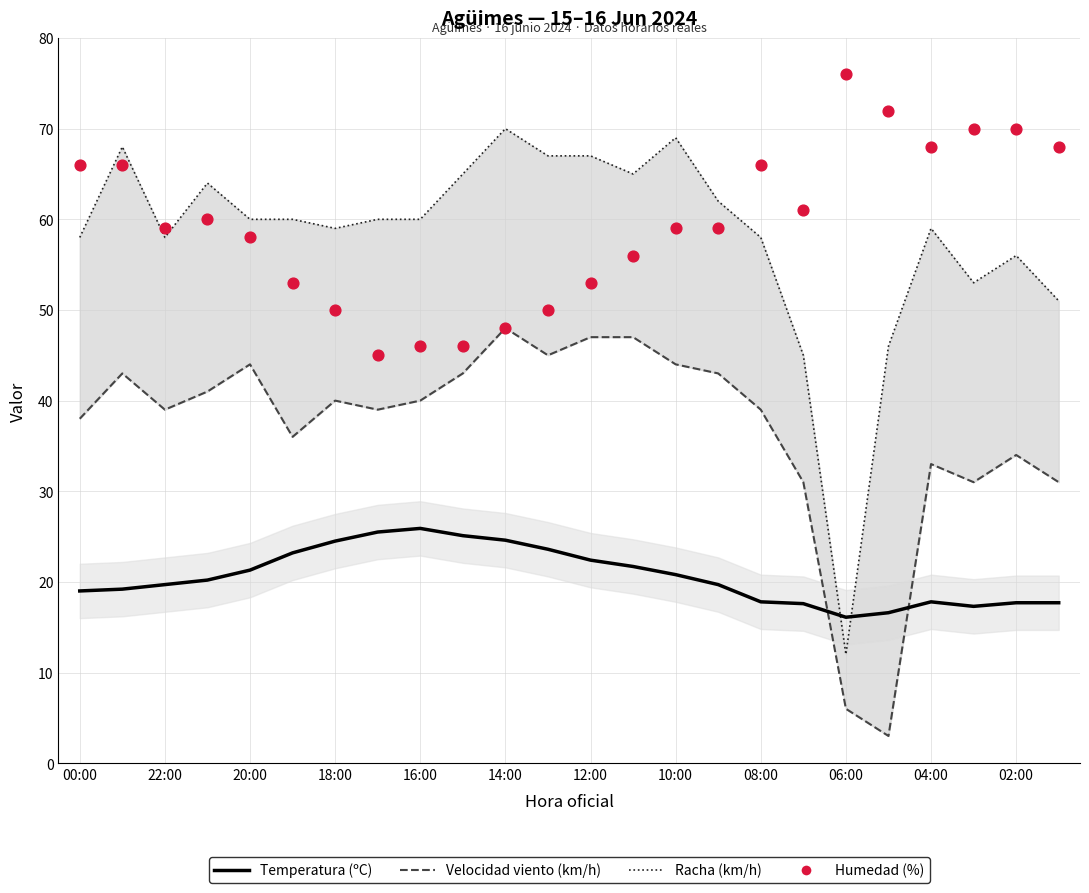

Which series contains the highest Y value?

Humedad (%)